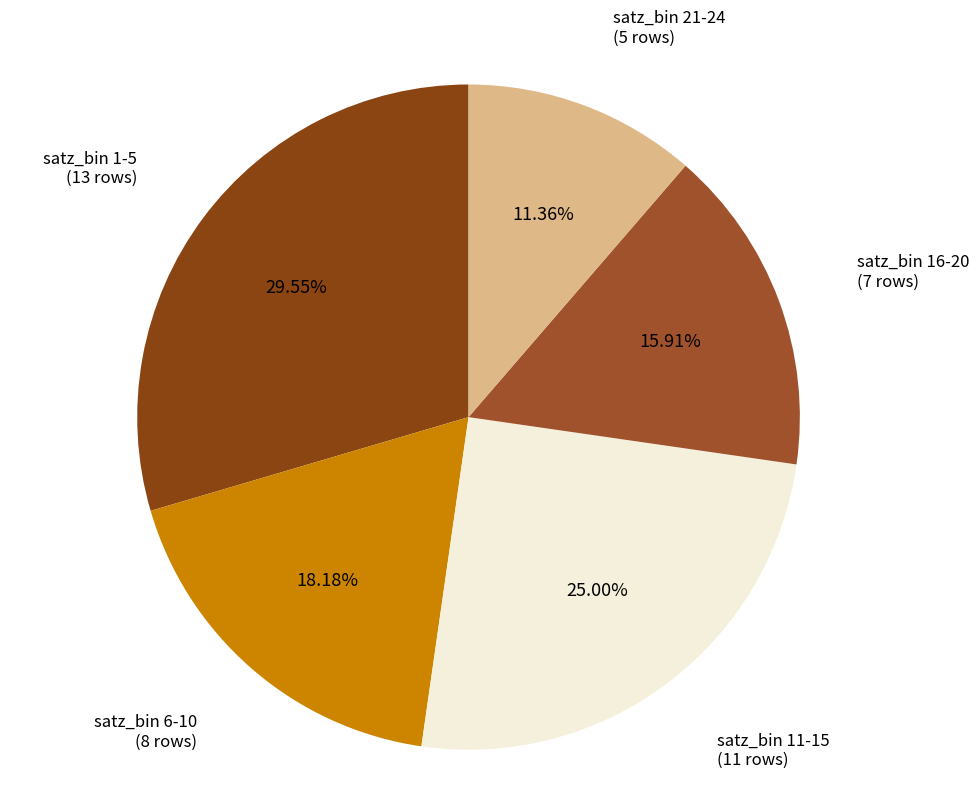

Combined, do satz_bin 16-20 and satz_bin 6-10 account for over 50%?

No